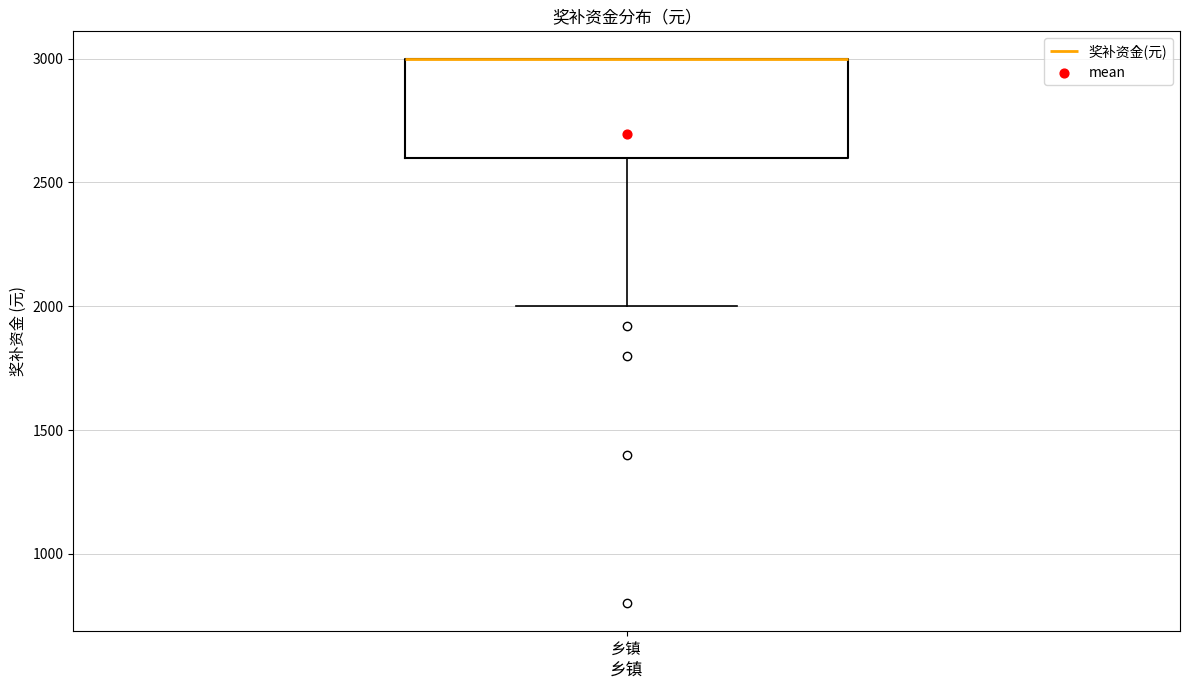

Where is the lower edge of the box for 乡镇 on the y-axis? The values are not printed on the chart, so give them approximately, as read against the axis.

2600